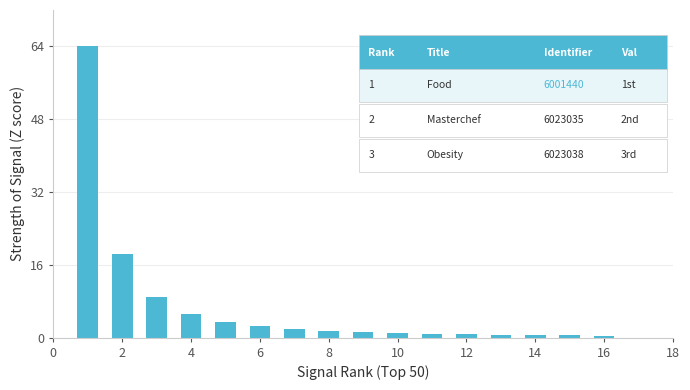

What is the maximum value shown in the chart?

64.0